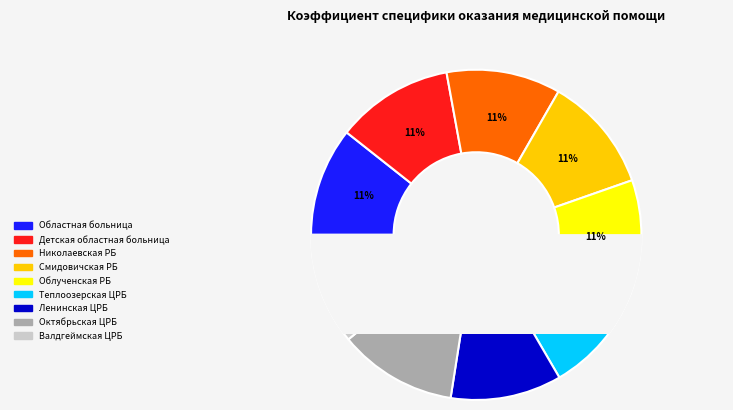

What percentage is NOT represented by ОГБУЗ Николаевская РБ?

88.8%